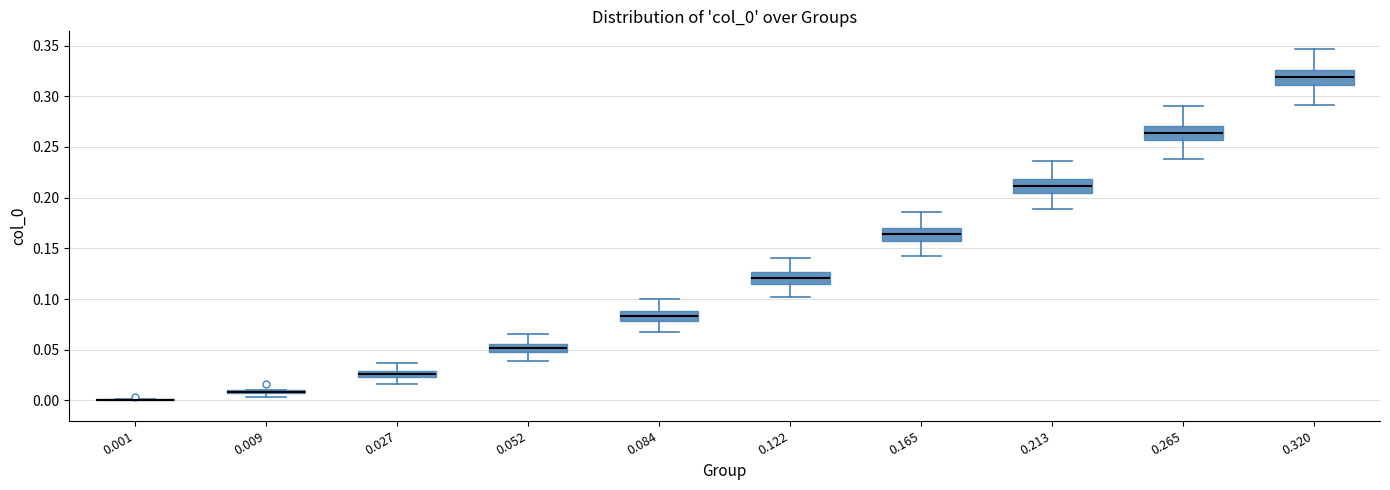

Where does the median line of the box at x = 0.122 sit on the y-axis? The values are not printed on the chart, so give them approximately, as read against the axis.

0.120